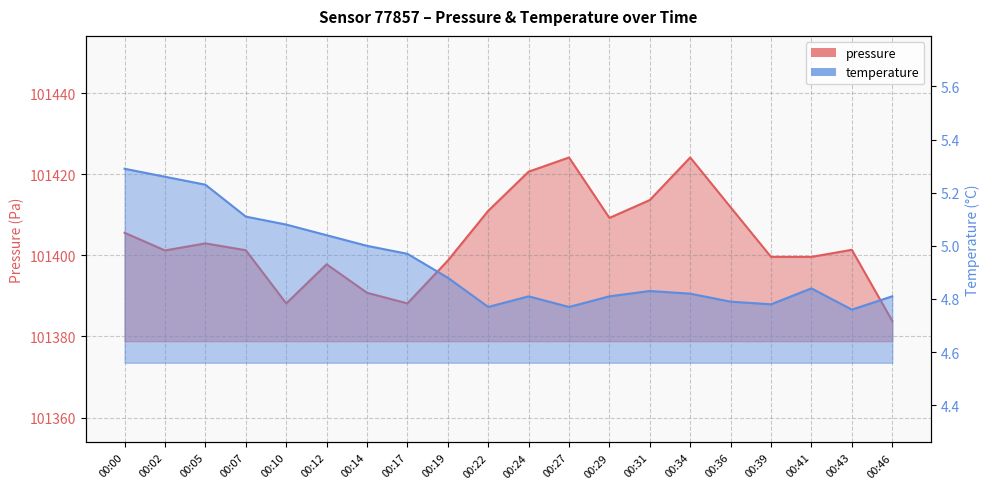

At which category is the sum across all series the highest?

00:34